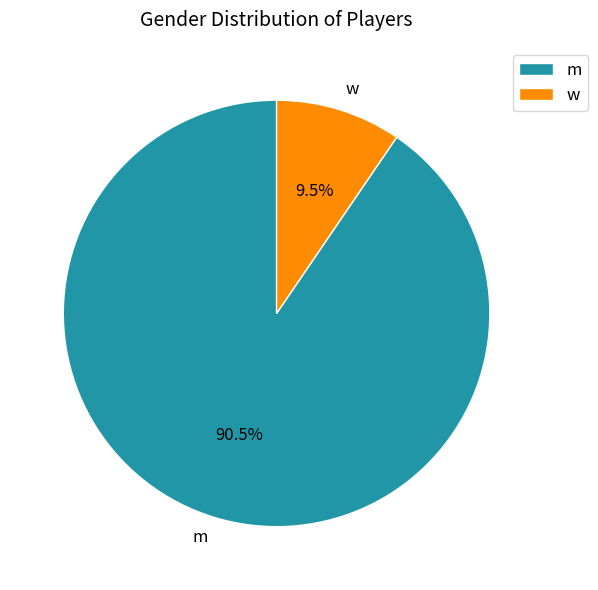

Is m the majority of the pie?

Yes